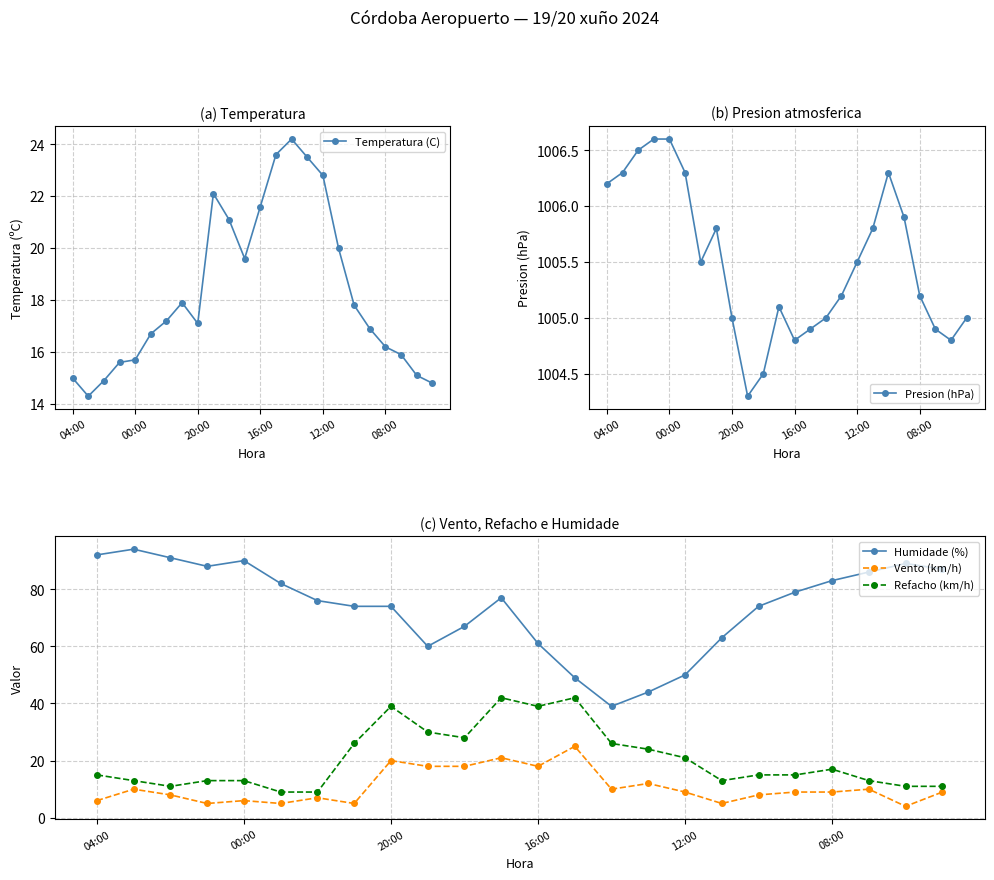

At which label is Vento (km/h) closest to 14?

15